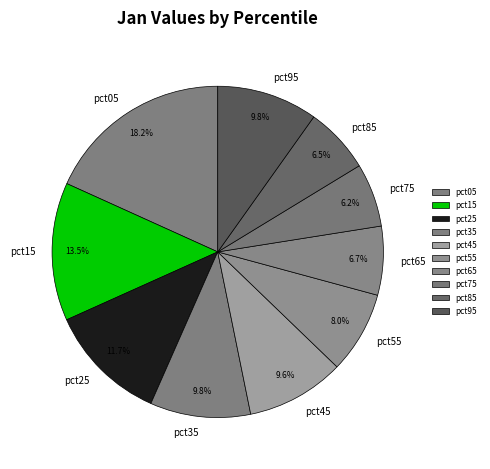

What percentage is the pct35 slice, to the nearest percent?

10%